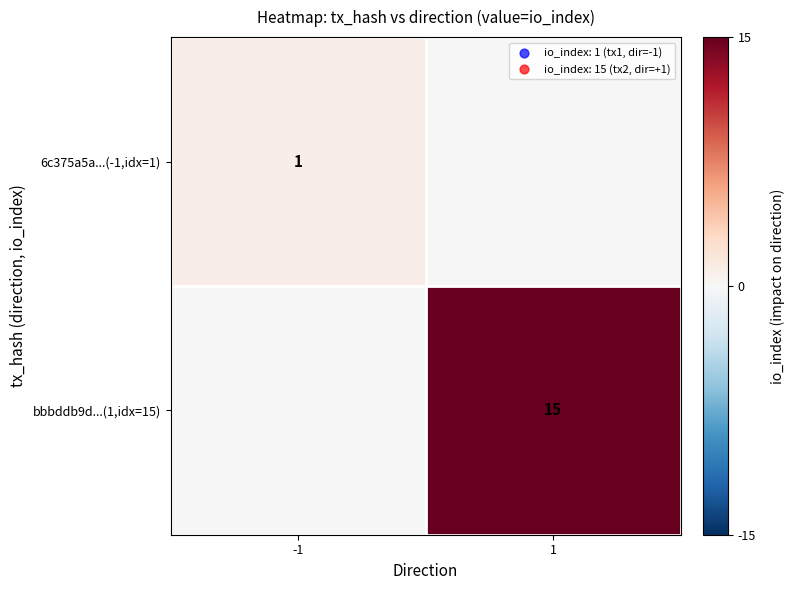

Which label corresponds to the largest value in the chart?

1